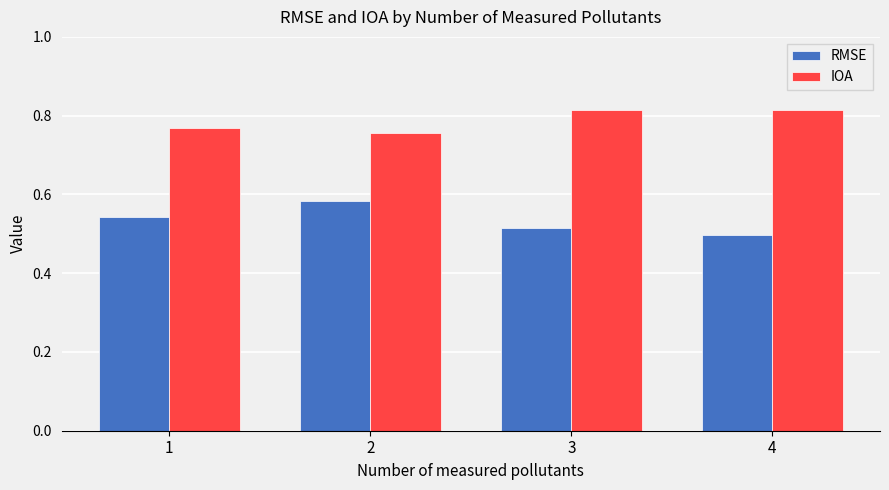

Where is IOA nearest to the value 0?

2